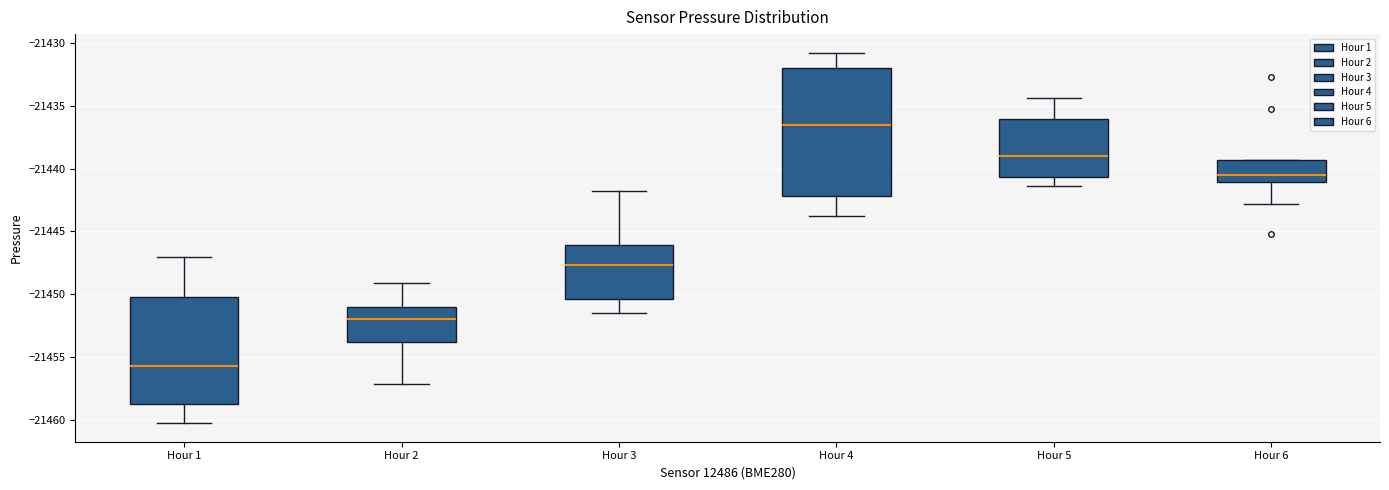

Reading left to right, read every box against the y-axis: the position of its median line, the range the box covers, and the ends of its whiskers. The values are not printed on the chart, so give them approximately, as read against the axis.

Hour 1: median -21455.5, box -21458.5 to -21450.0, whiskers -21460.0 to -21447.0
Hour 2: median -21452.0, box -21454.0 to -21451.0, whiskers -21457.0 to -21449.0
Hour 3: median -21447.5, box -21450.5 to -21446.0, whiskers -21451.5 to -21442.0
Hour 4: median -21436.5, box -21442.0 to -21432.0, whiskers -21443.5 to -21431.0
Hour 5: median -21439.0, box -21440.5 to -21436.0, whiskers -21441.5 to -21434.5
Hour 6: median -21440.5, box -21441.0 to -21439.5, whiskers -21443.0 to -21439.5